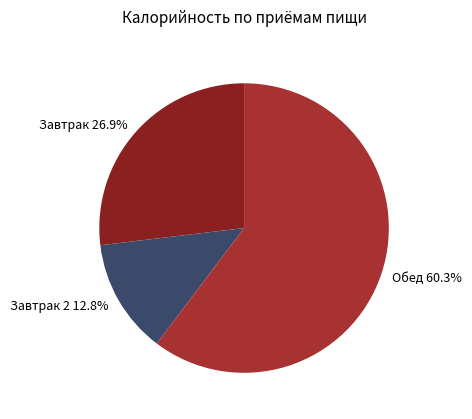

To the nearest percent, what is the average slice percentage?

33%